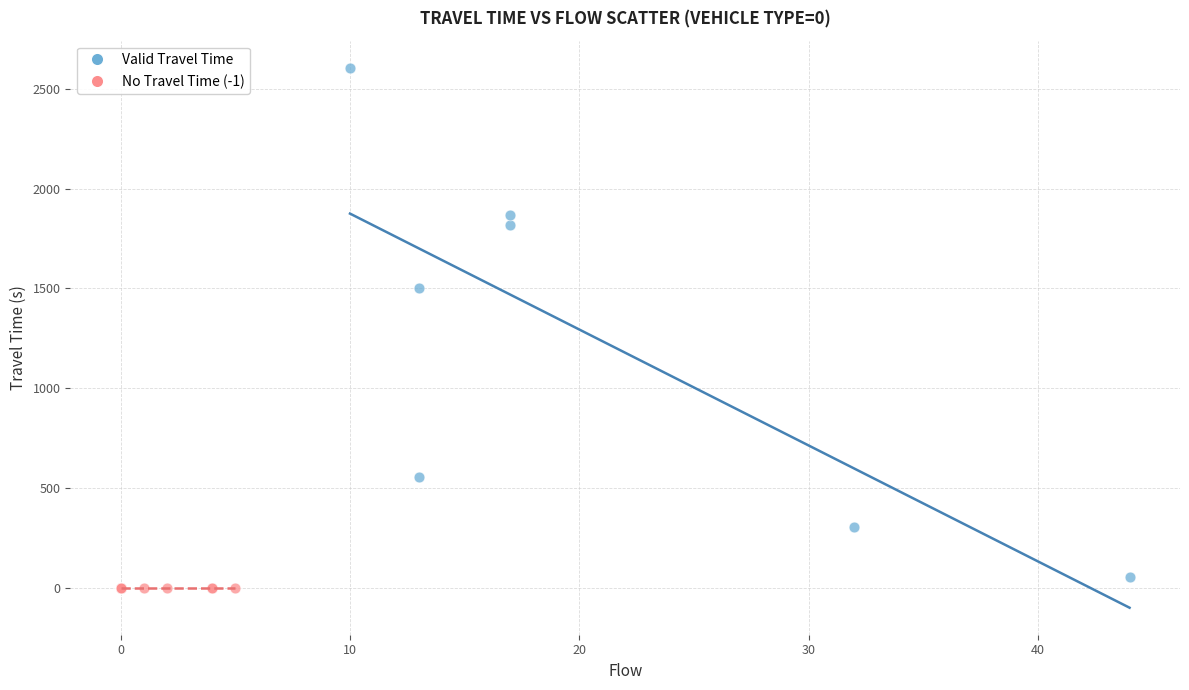

Which series contains the highest Y value?

Valid Travel Time